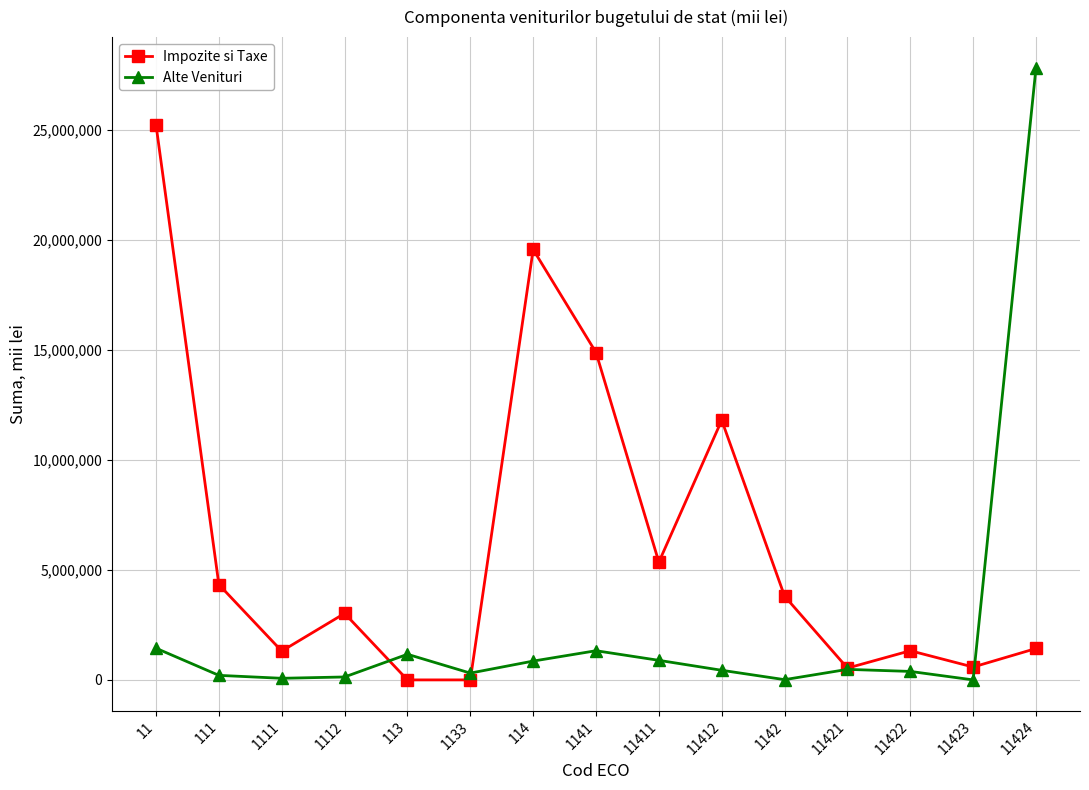

Which series has the largest total across all categories?

Impozite si Taxe